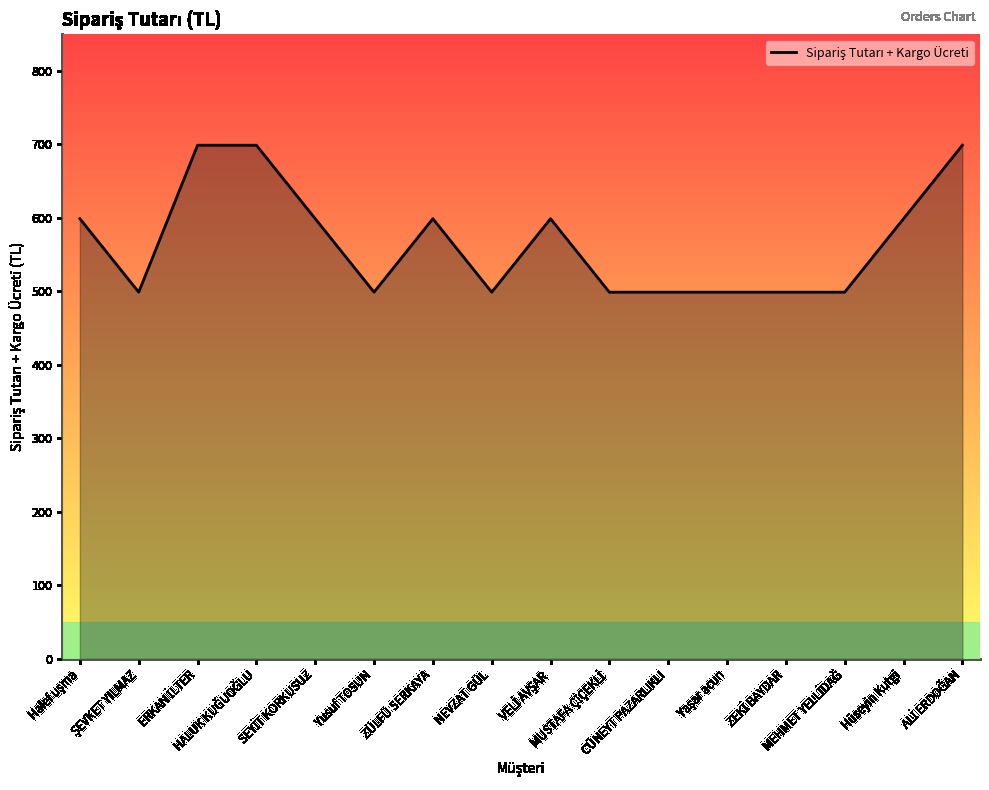

What is the minimum value shown in the chart?

499